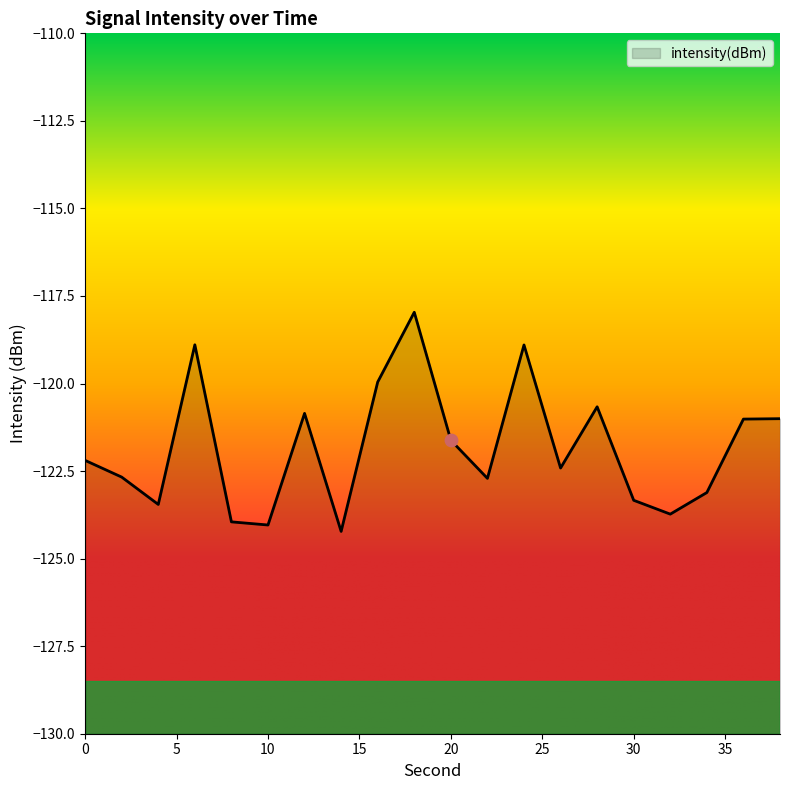

What is the change in value from 12 to 14?

-3.4